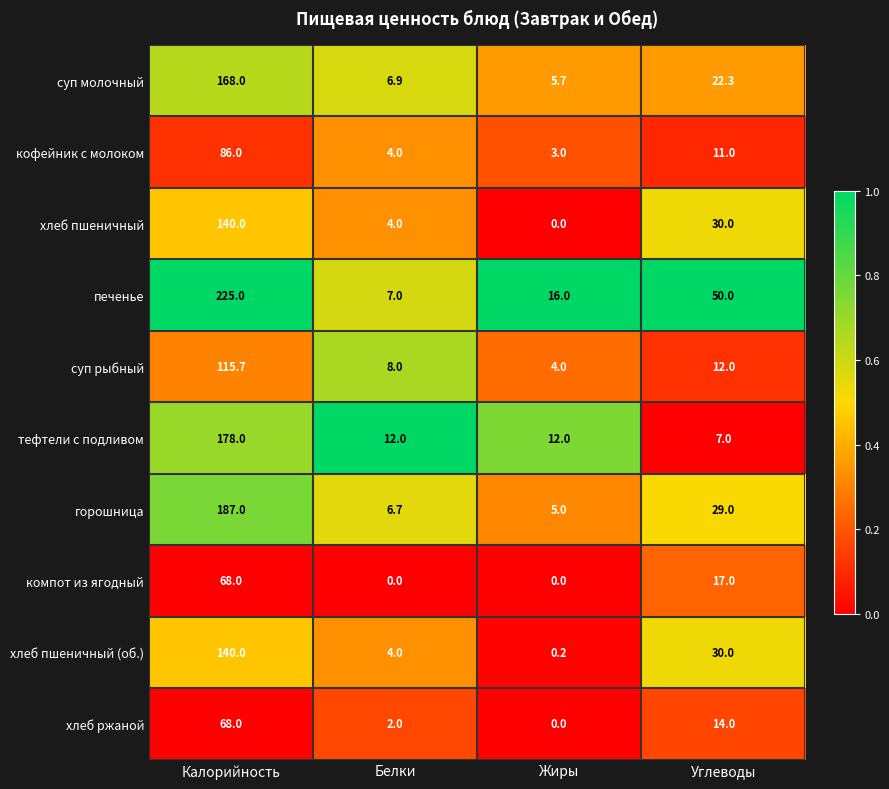

The компот из ягодный series shows -34.0 at Жиры. True or false?

False